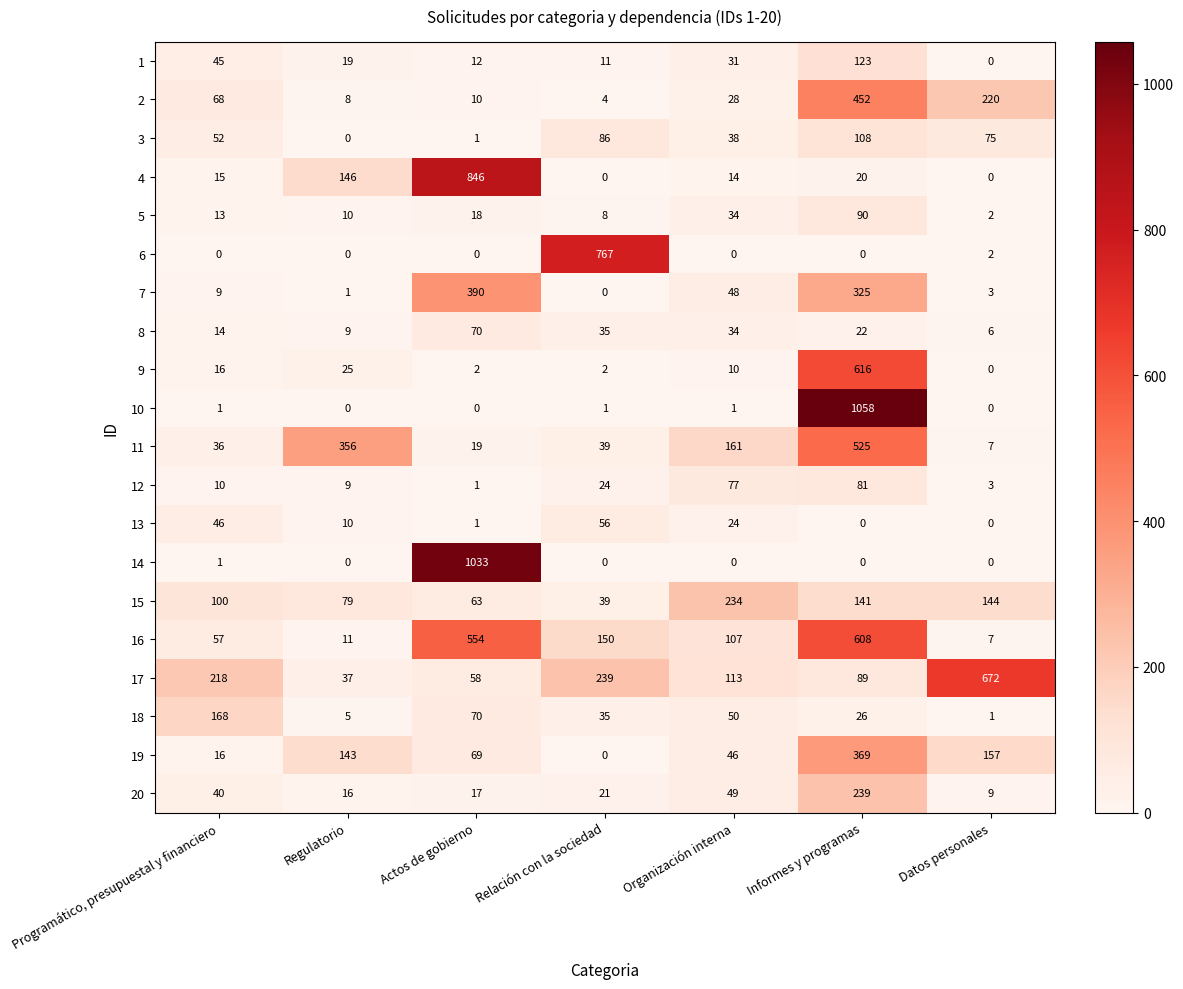

Is it true that 20 equals 71 at Organización interna?

False